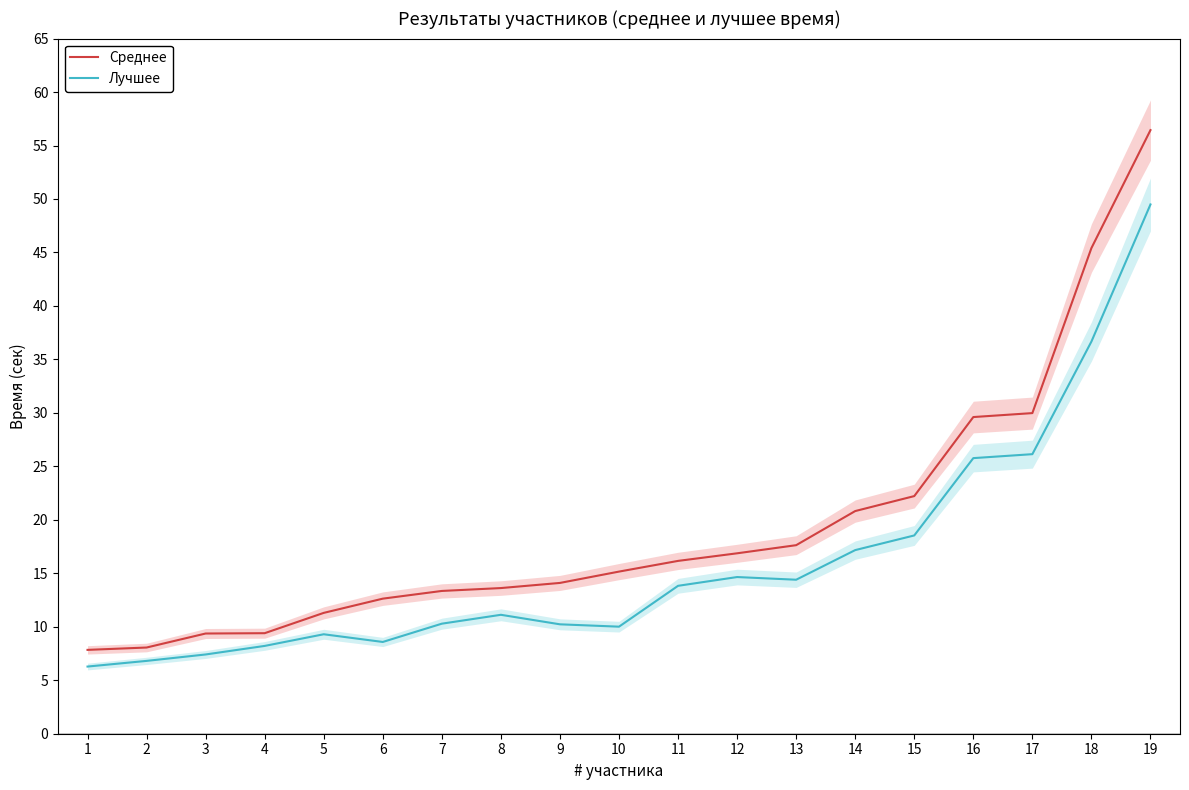

What is the difference between the second highest and second lowest values in the Лучшее series?

29.9